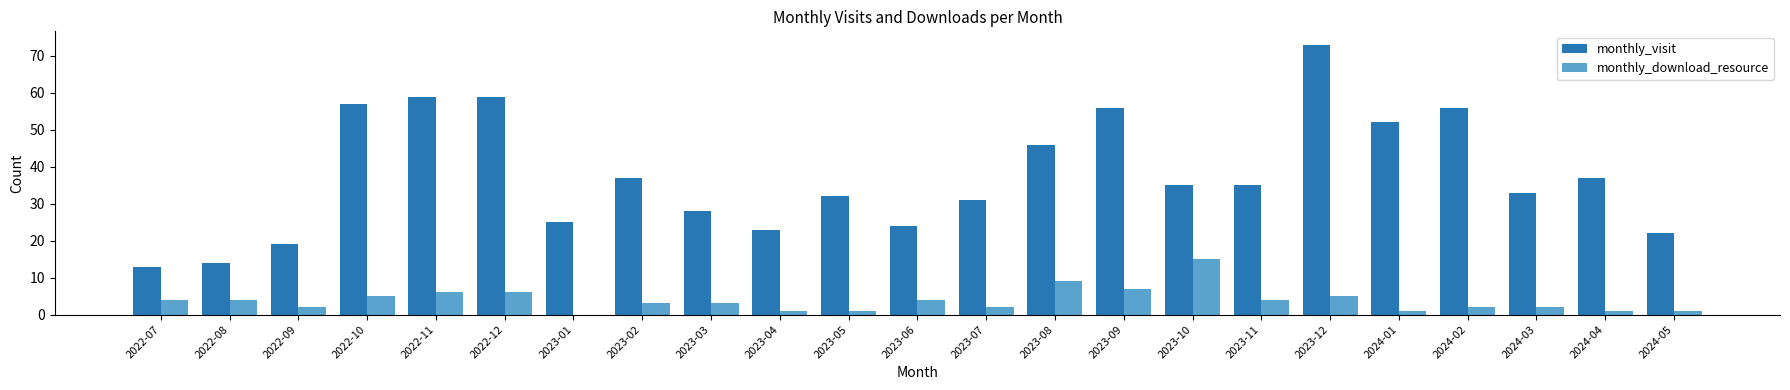

What is the sum of the monthly_visit values at 2023-12 and 2022-11?

132